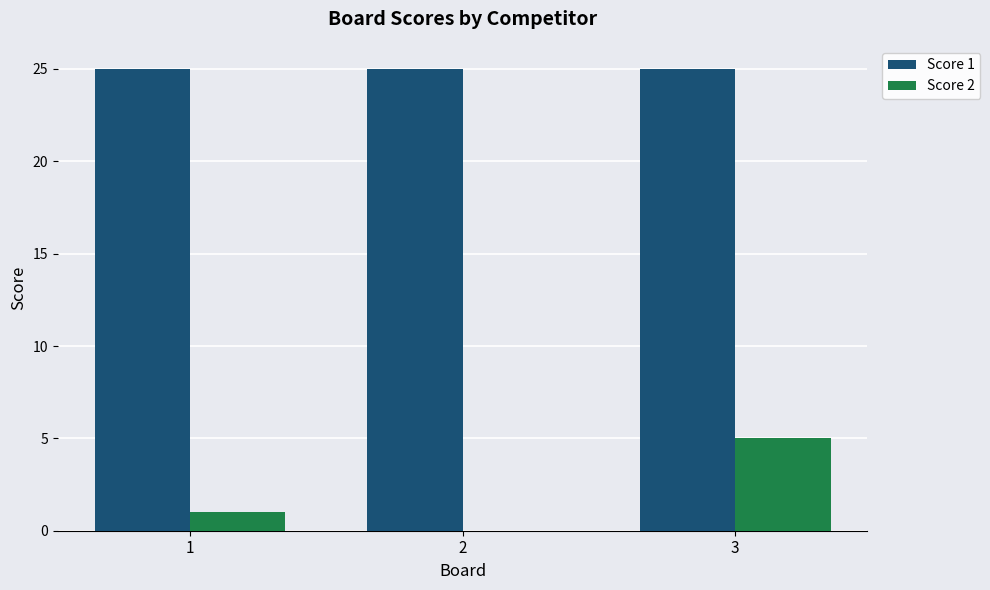

Which category has the highest value in the Score 2 series?

3